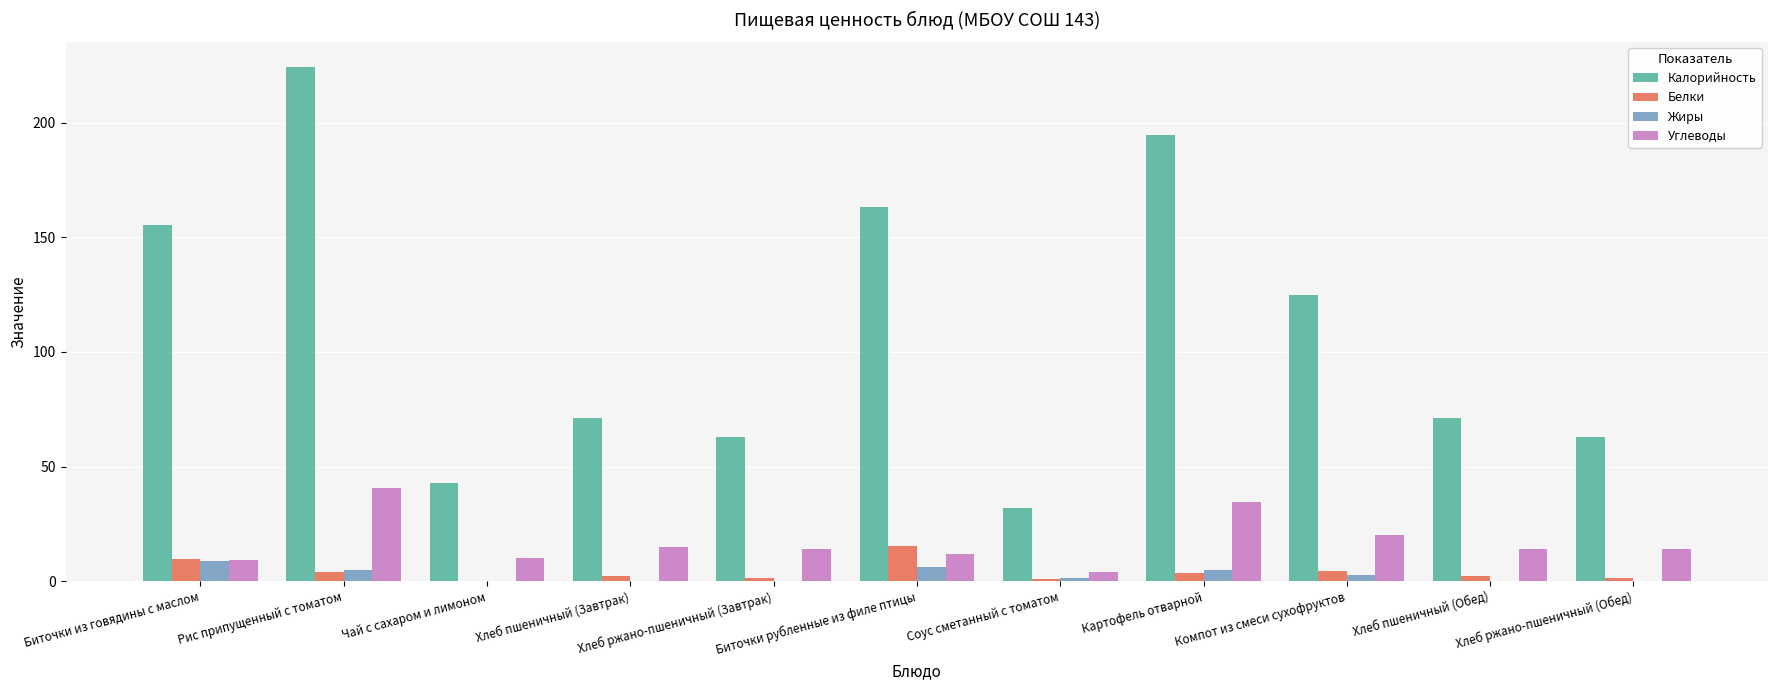

Read the Калорийность value at Хлеб пшеничный (Завтрак).

71.2